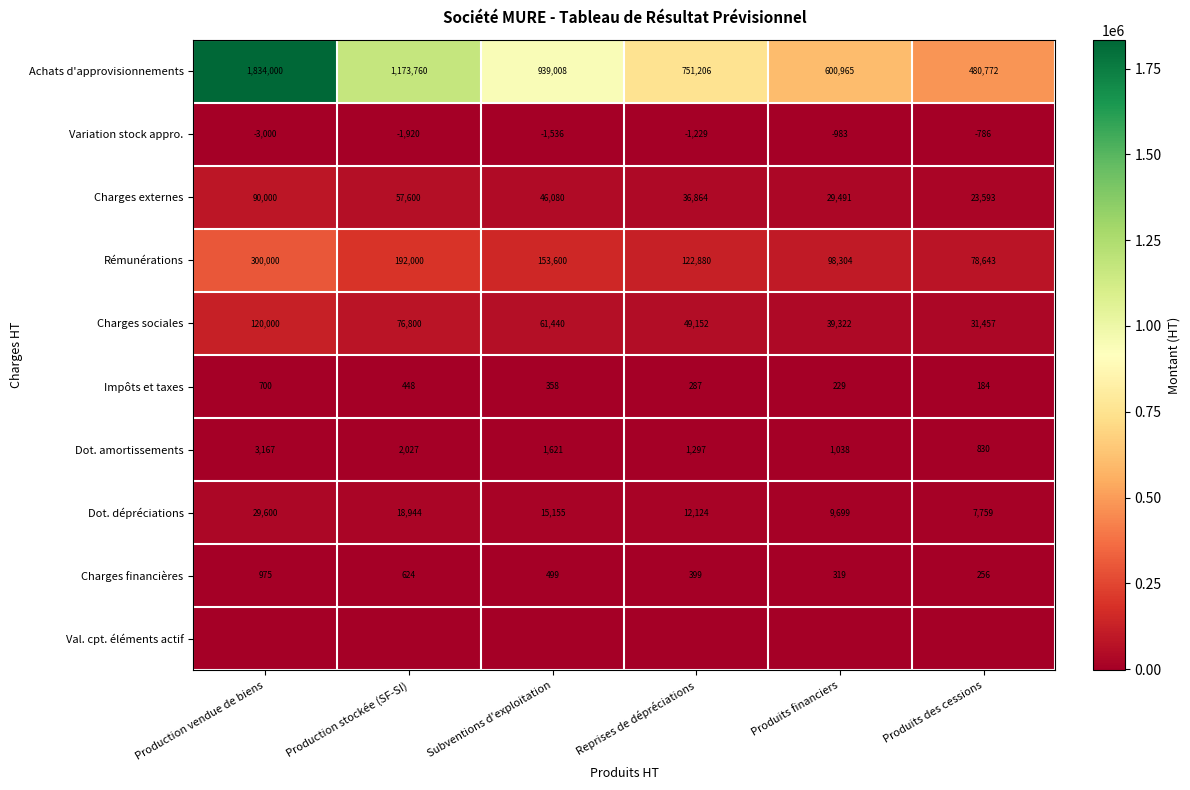

At which label is Charges financières closest to 615?

Production stockée (SF-SI)